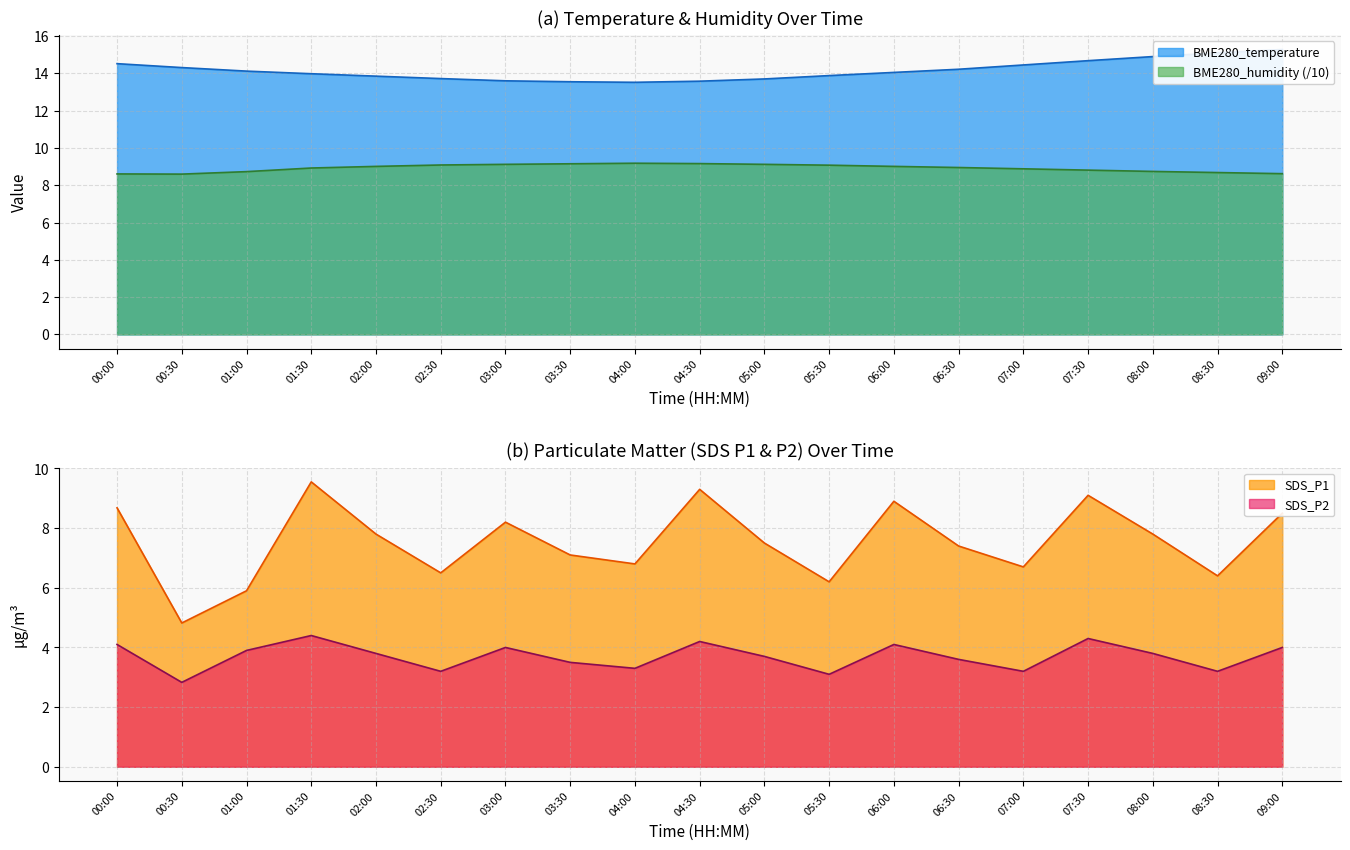

What position from the left is 06:00?

13